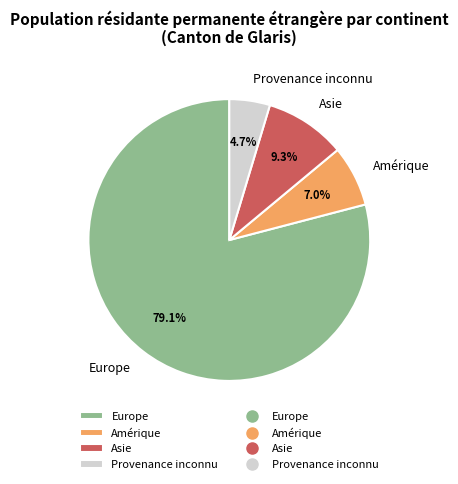

Which has a higher value, Asie or Europe?

Europe